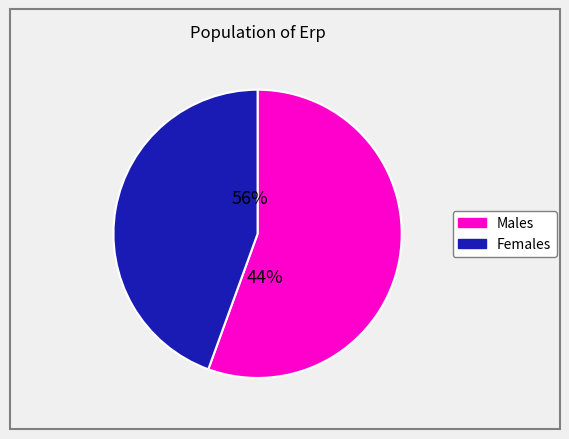

True or false: 3 accounts for 15% of the total.

False